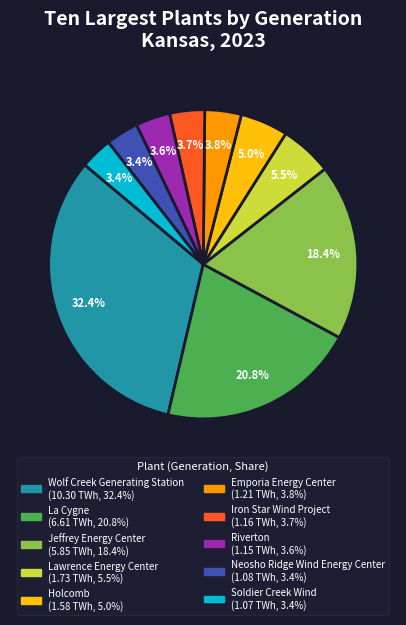

Is there a majority slice in this chart?

No